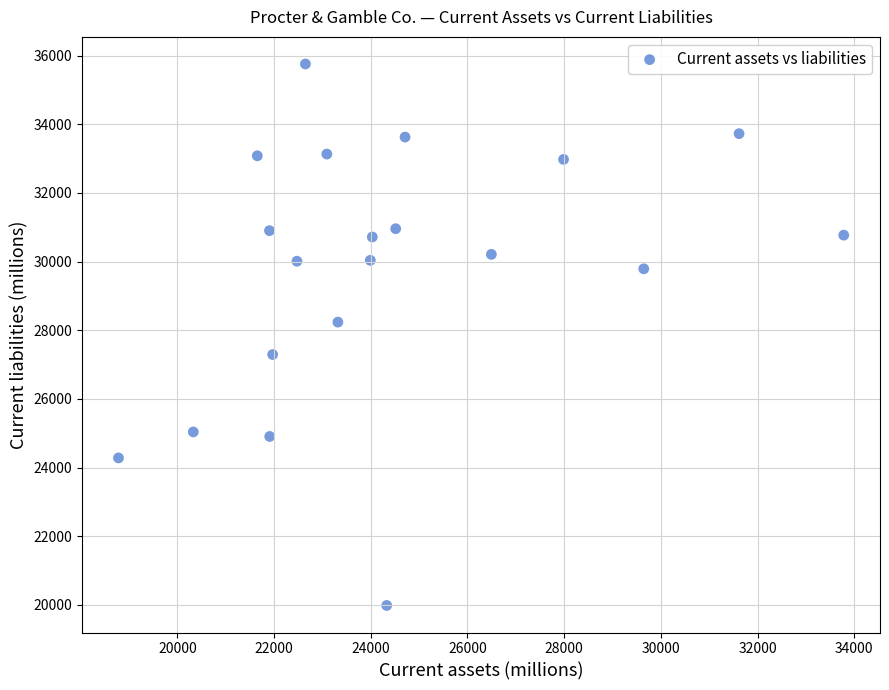

What Y value in the scatter plot is closest to 27870?

28237